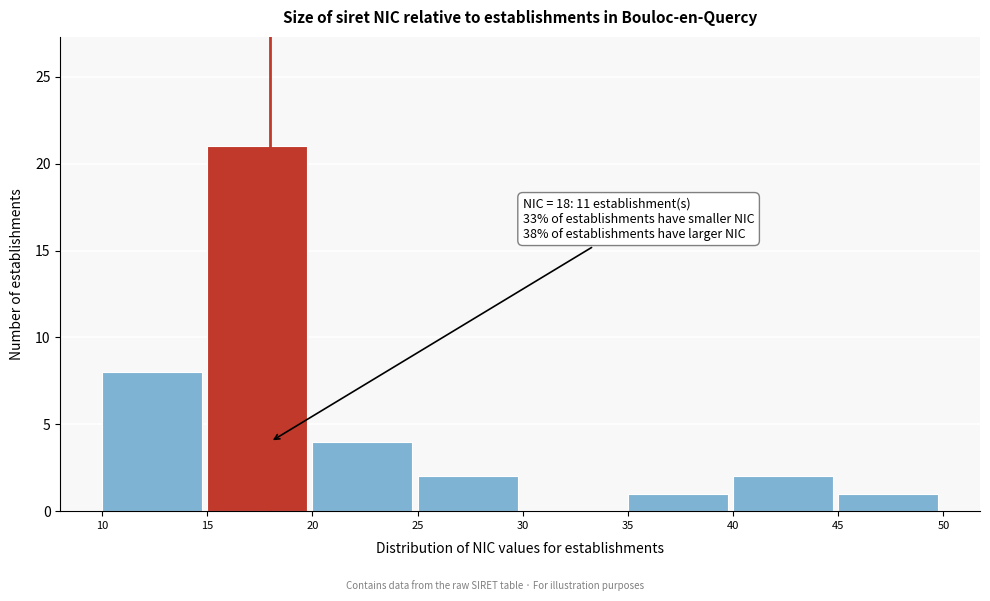

Over which range of the x-axis is the bar tallest?

15 to 20